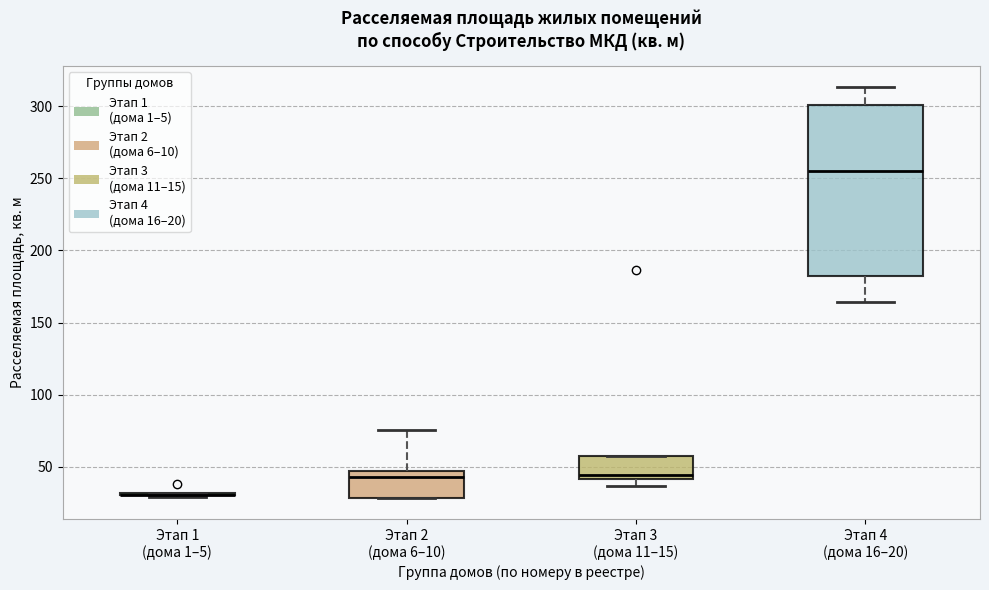

Reading left to right, transcribe this box plot: for each box, give where its median line is, the range the box spans, and where its two whiskers end, as read against the y-axis. The values are not printed on the chart, so give them approximately, as read against the axis.

Этап 1 (дома 1–5): box collapsed to a line at 30, whiskers 30 to 30
Этап 2 (дома 6–10): median 45 (just below the box's upper edge), box 30 to 45, whiskers 30 to 75
Этап 3 (дома 11–15): median 45, box 40 to 60, whiskers 35 to 60
Этап 4 (дома 16–20): median 255, box 180 to 300, whiskers 165 to 315